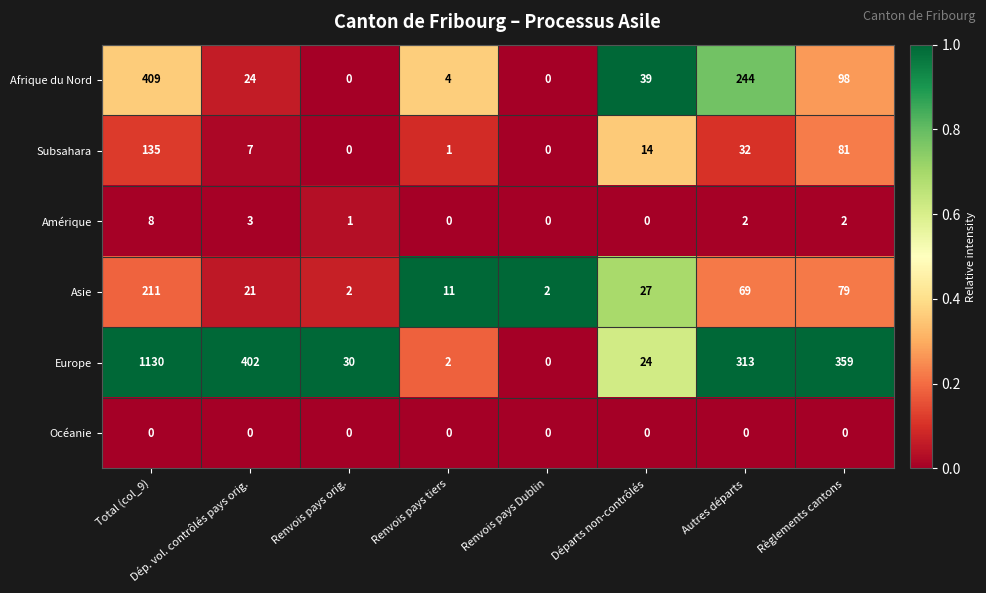

Rank the series by their maximum value, from highest to lowest.

Europe, Afrique du Nord, Asie, Subsahara, Amérique, Océanie